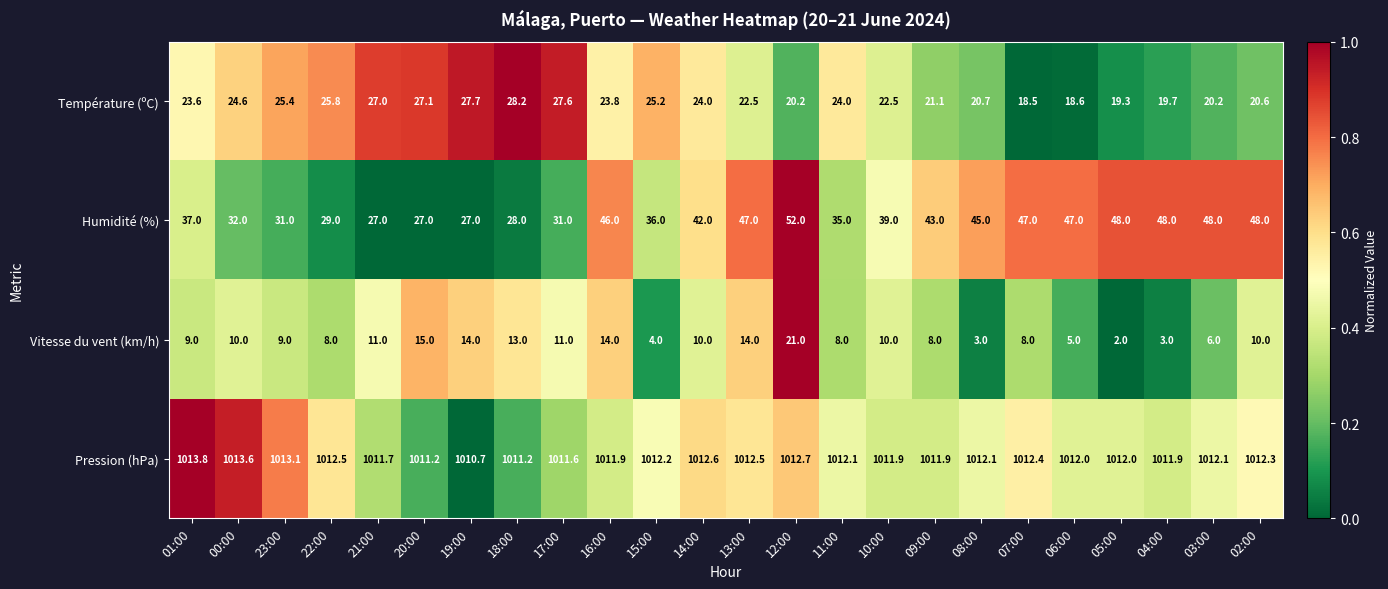

How many values in the Humidité (%) series are below 42?

12